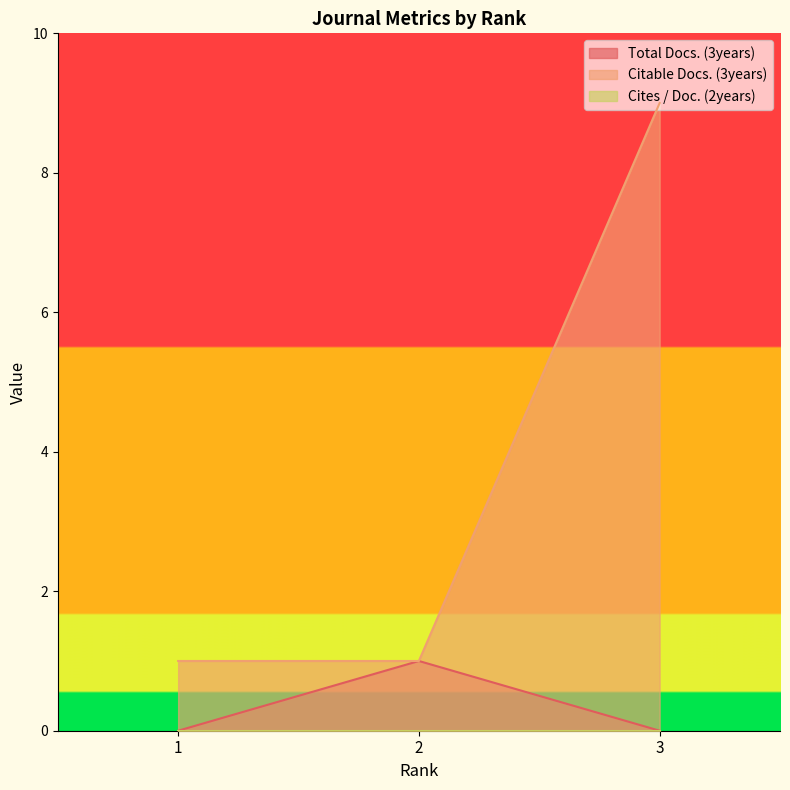

The value of Citable Docs. (3years) at 3 is 16. True or false?

False